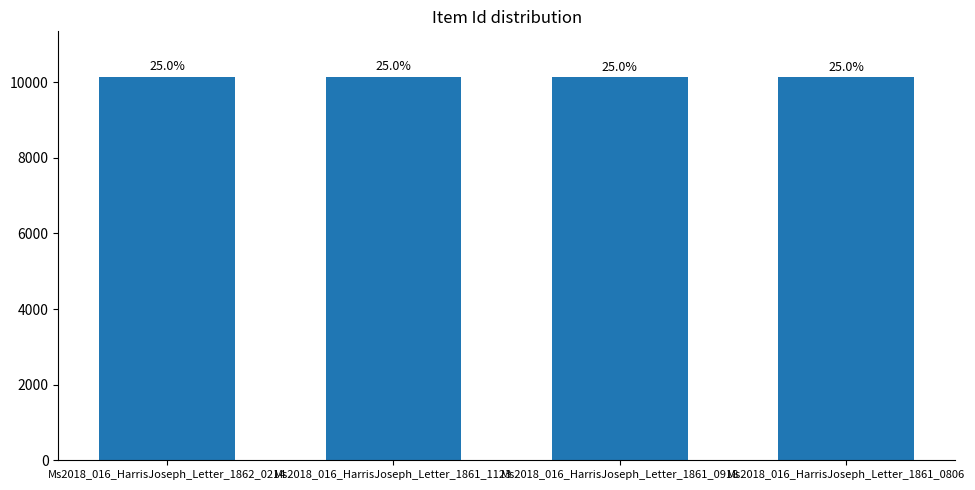

Where is the data nearest to the value 10128?

Ms2018_016_HarrisJoseph_Letter_1861_0918